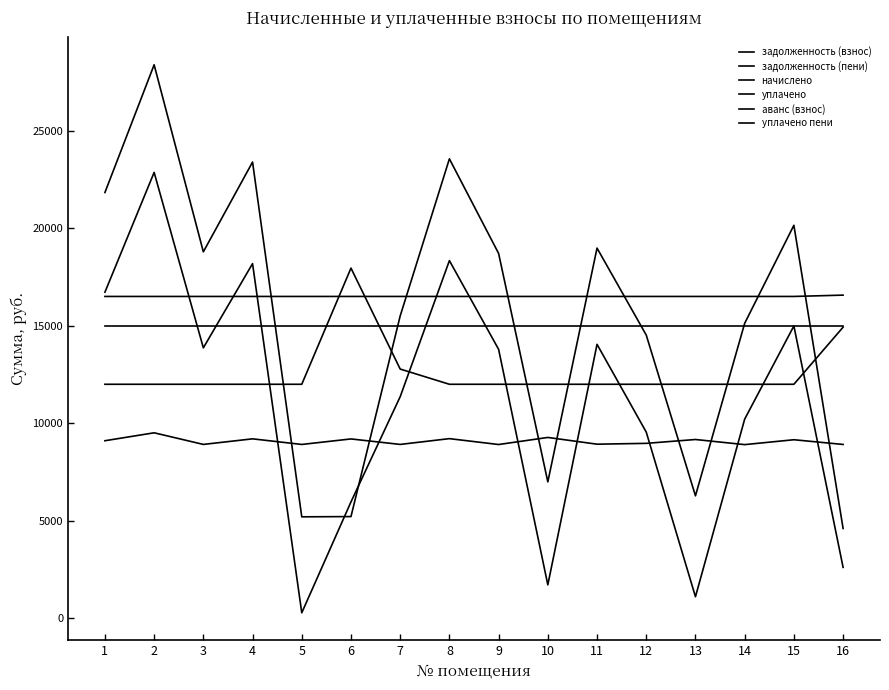

Rank the categories by задолженность (пени) value from highest to lowest.

2, 8, 4, 1, 15, 11, 3, 9, 7, 14, 12, 10, 13, 6, 5, 16